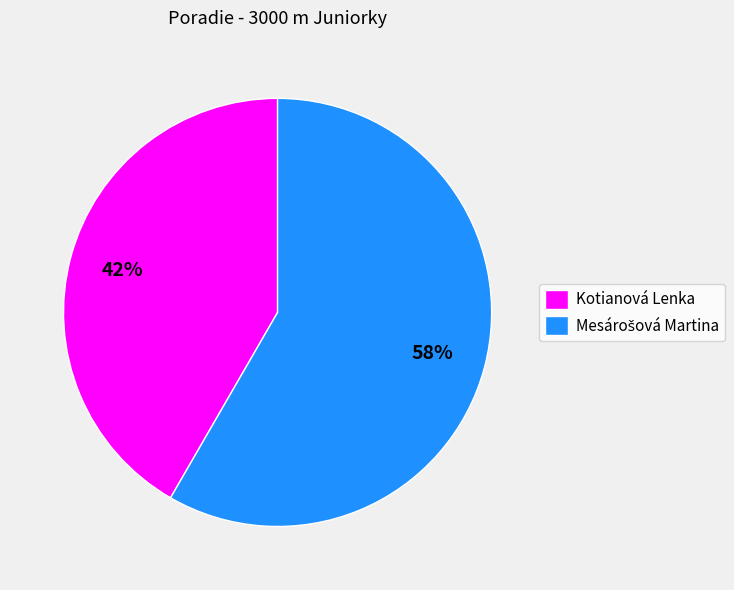

True or false: Kotianová Lenka accounts for 56% of the total.

False